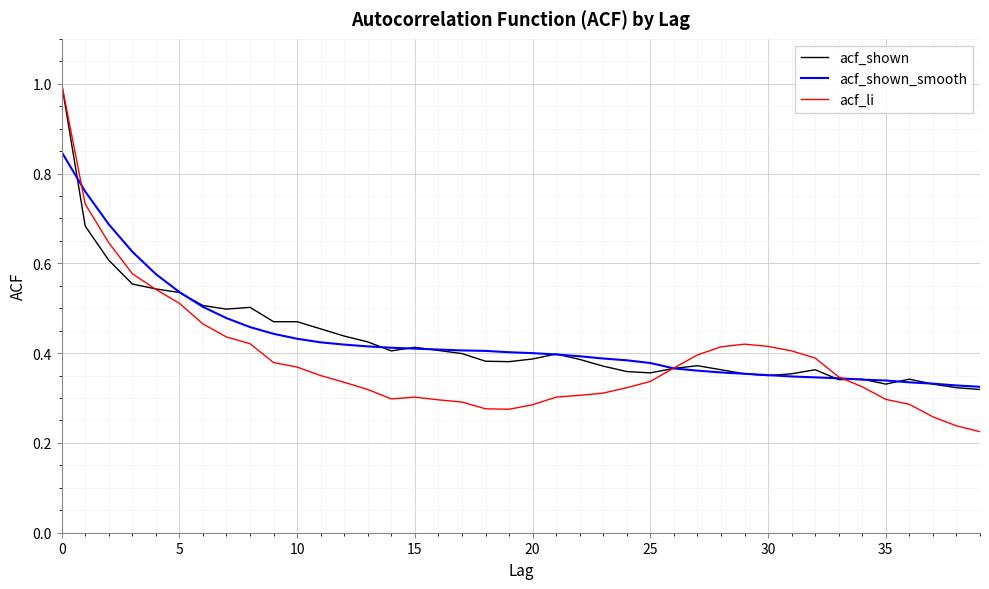

Which series has the largest range (max minus min)?

acf_li